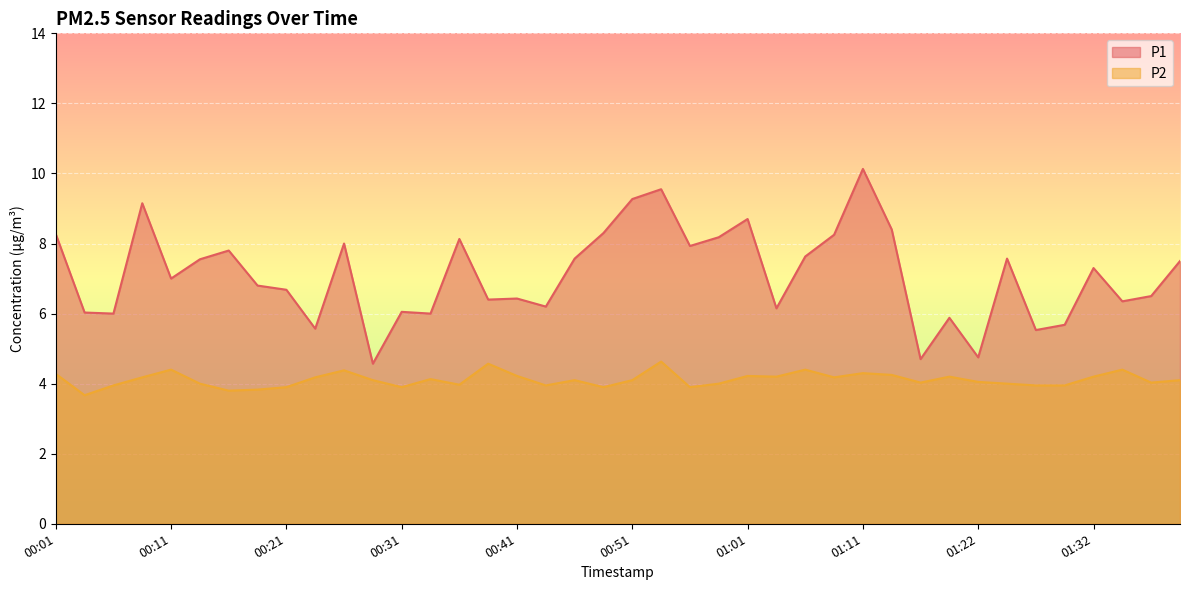

What is the label of the 2nd point from the right?

01:37